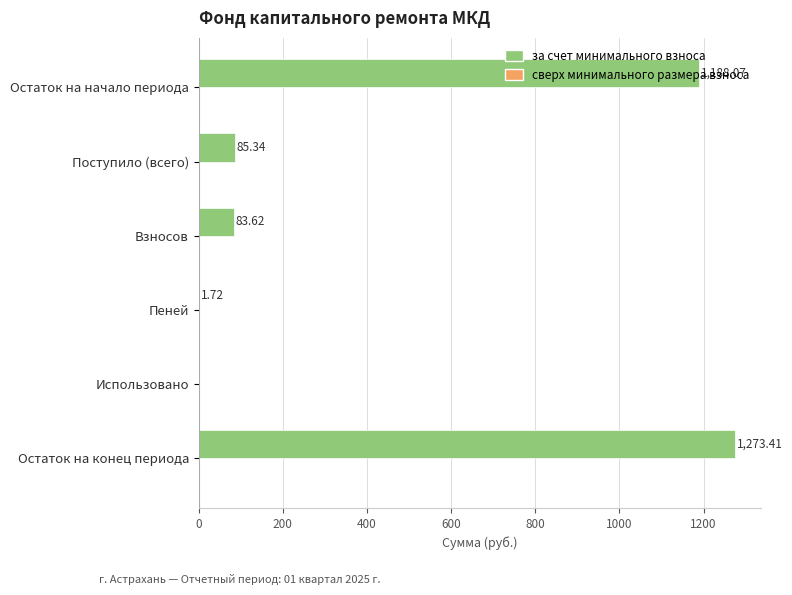

What is the sum of the values at Остаток на начало периода and Остаток на конец периода?

2461.5